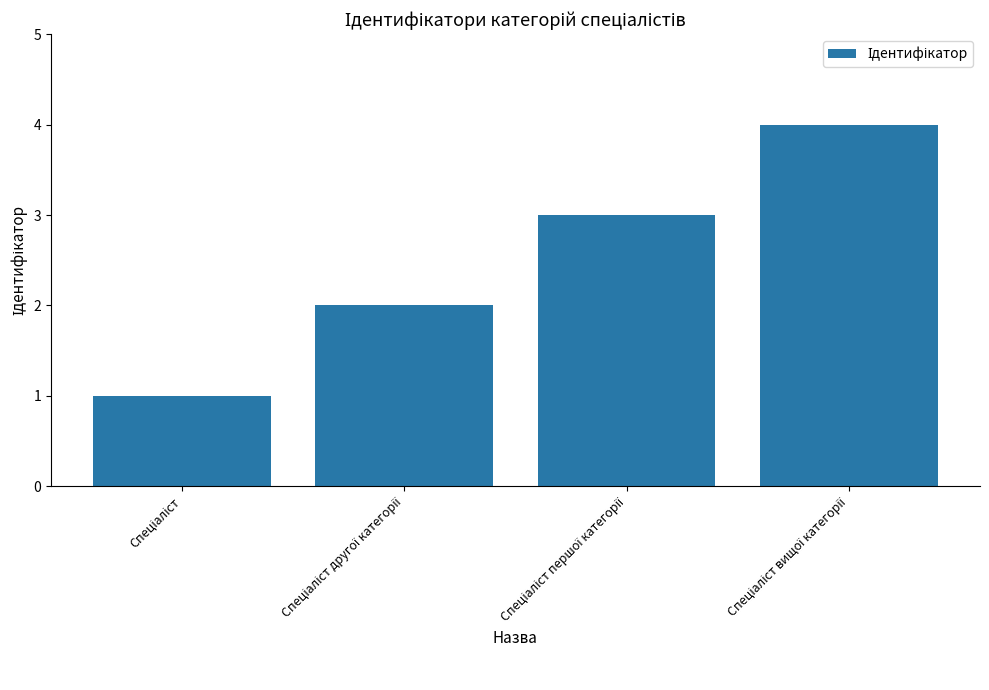

How many bars are there in total?

4